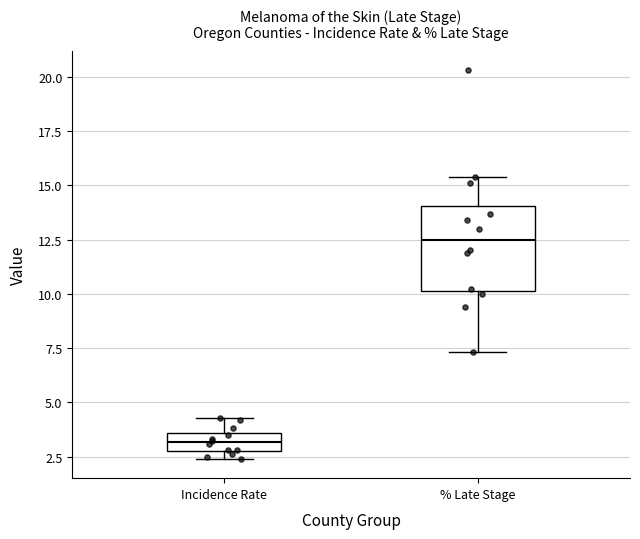

Comparing the boxes themselves (not the whiskers), which one is the tallest?

% Late Stage